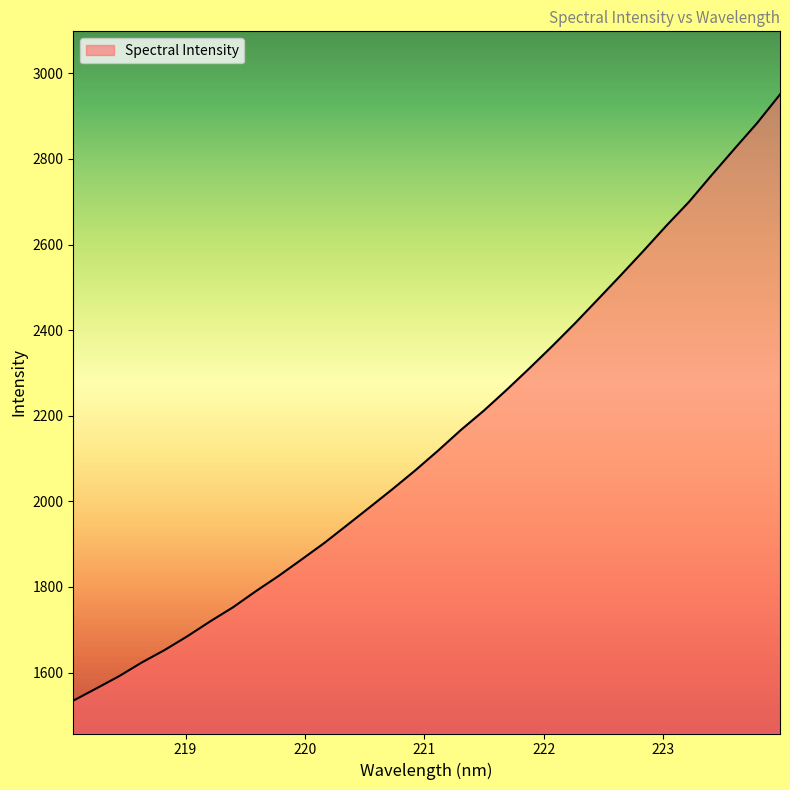

What is the minimum value shown in the chart?

1534.2